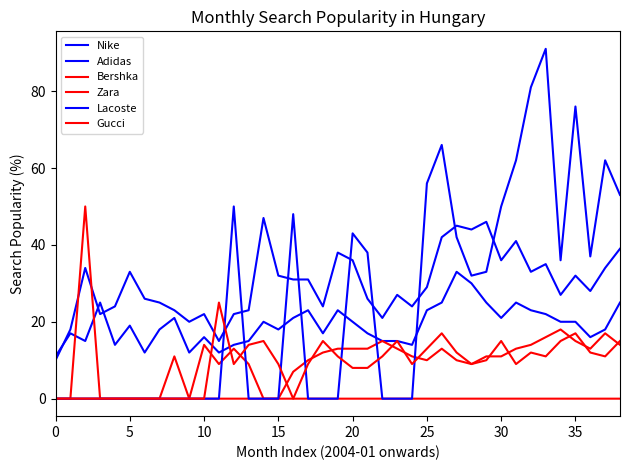

Does the chart have visible grid lines?

No